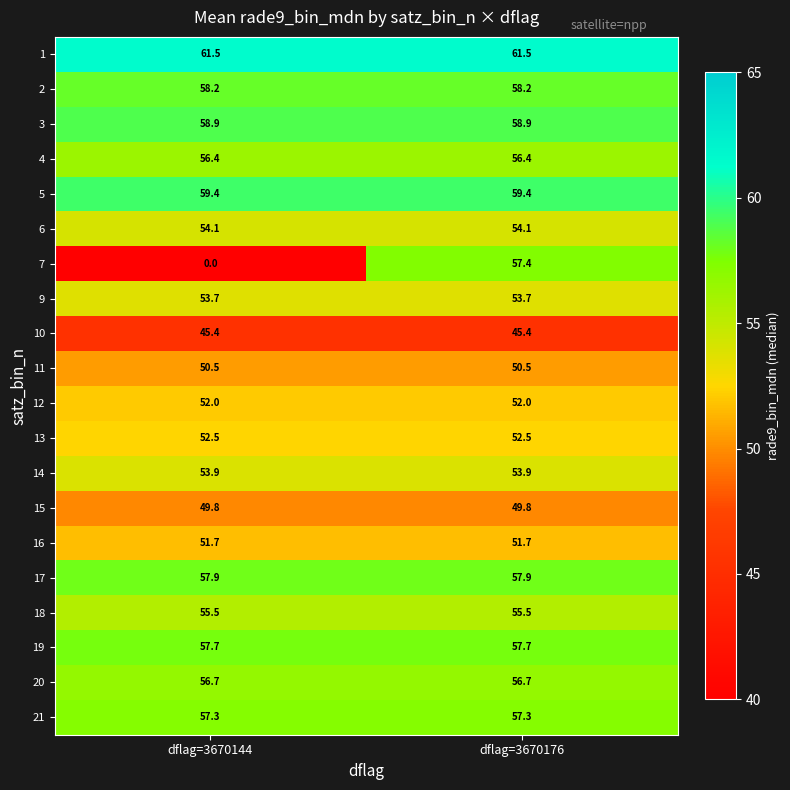

True or false: 17 has a value of 57.9 at dflag=3670144.

True